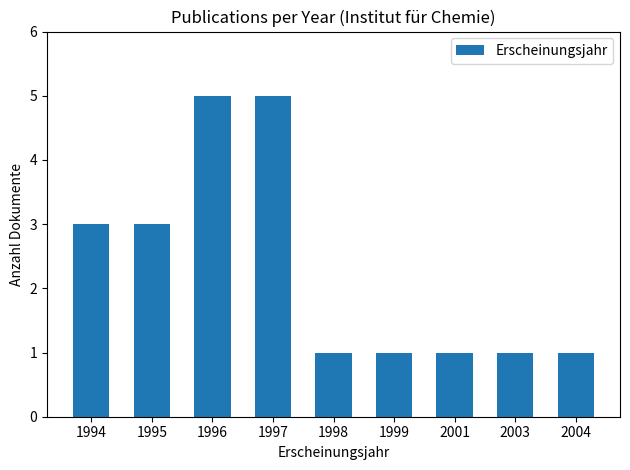

How many distinct data groups are displayed?

1